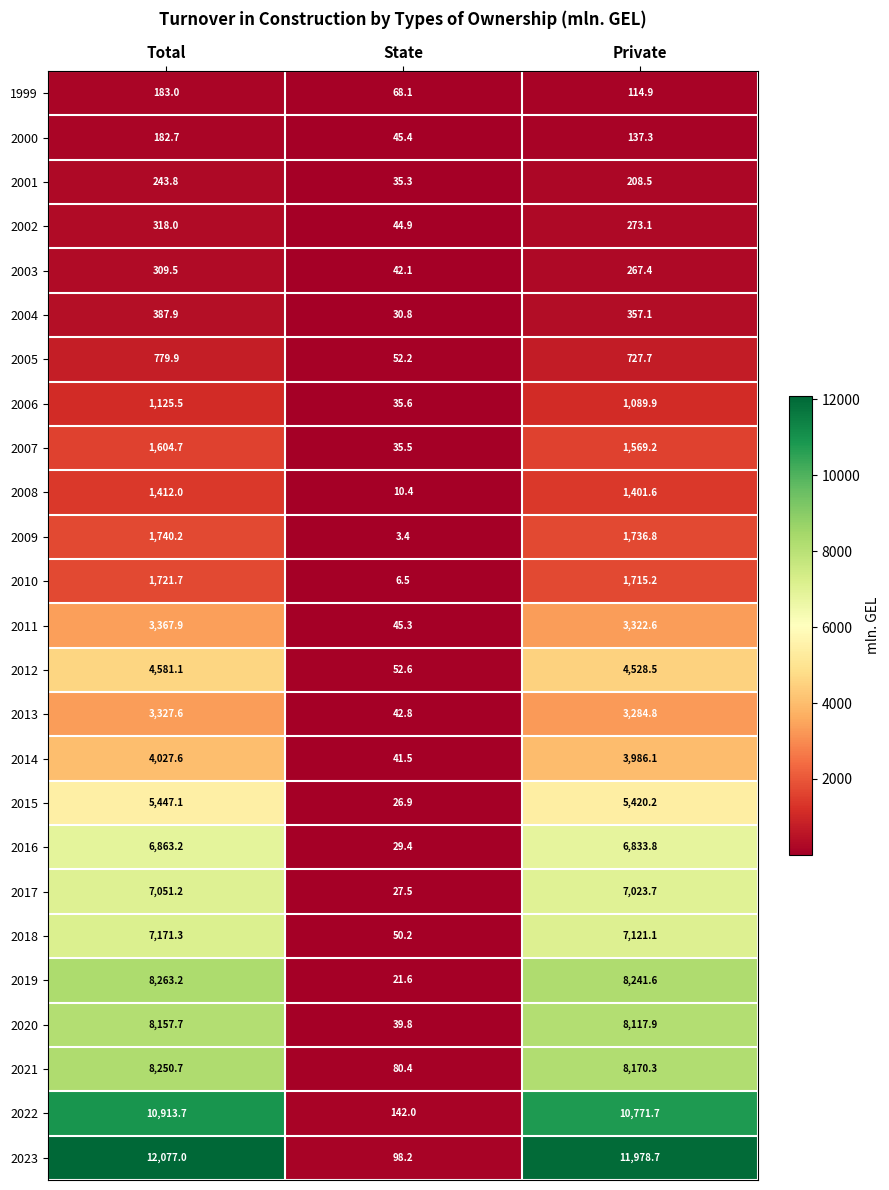

Where does the 2006 series first go above 1089?

Total